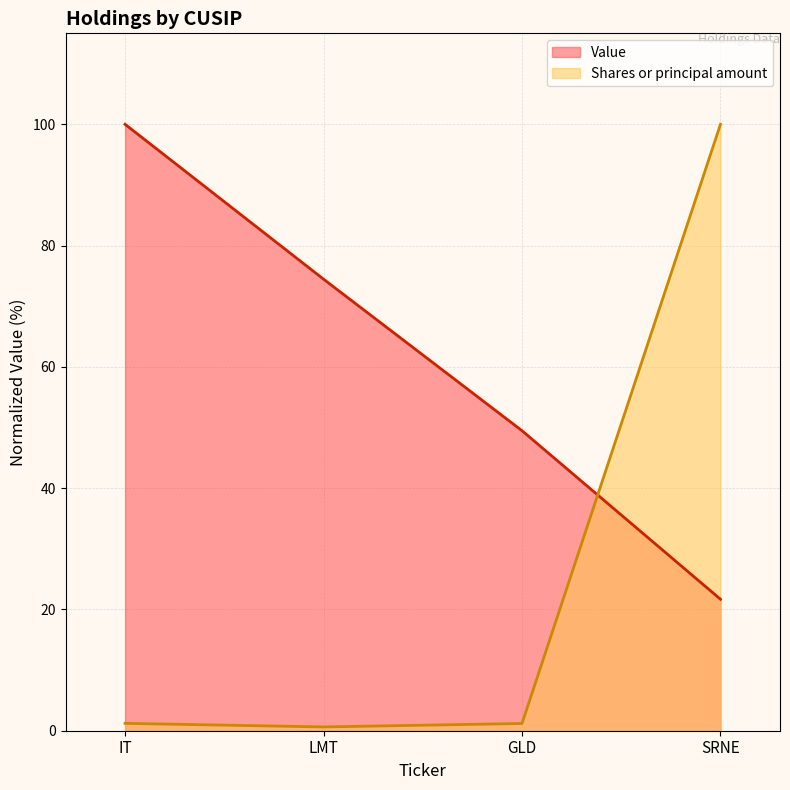

What are all the series names shown in the legend?

Value, Shares or principal amount